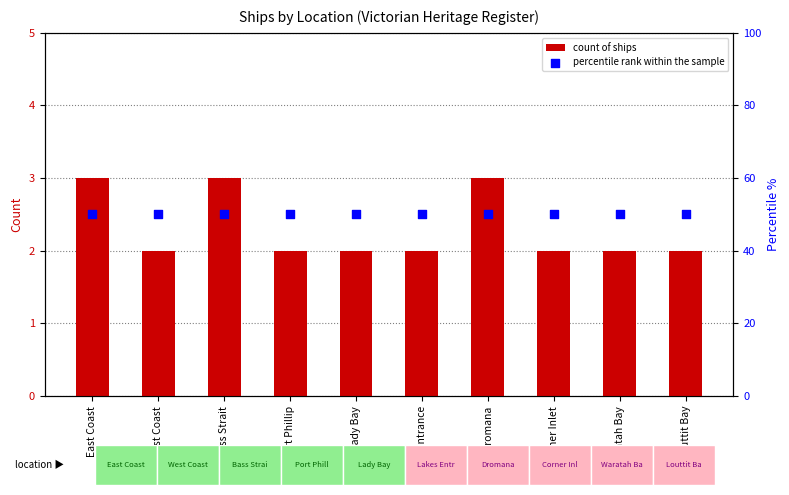

What are all the series names shown in the legend?

count of ships, percentile rank within the sample